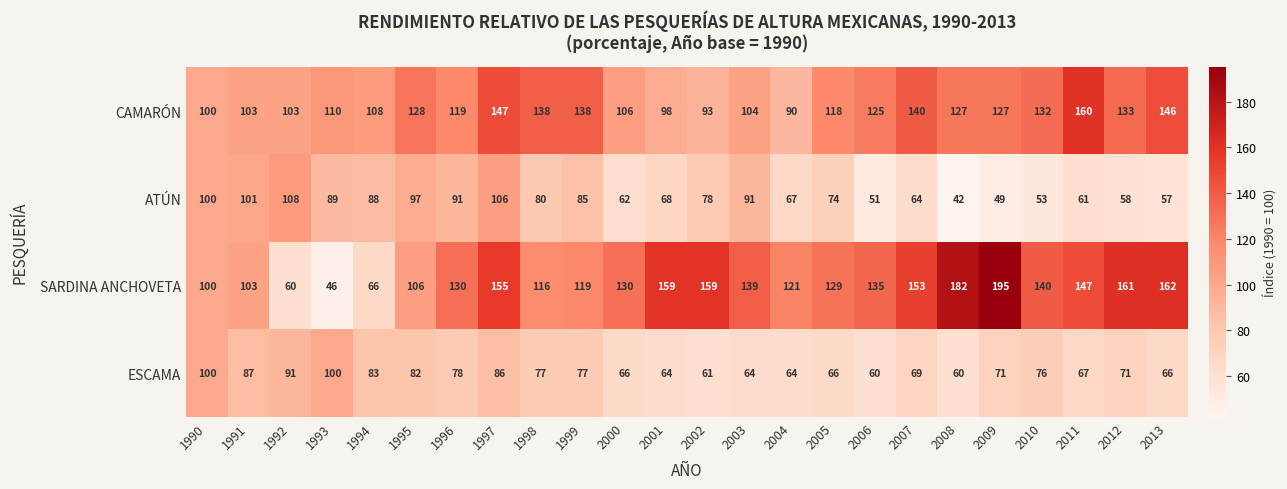

Which series changed the most between 1998 and 2003?

CAMARÓN